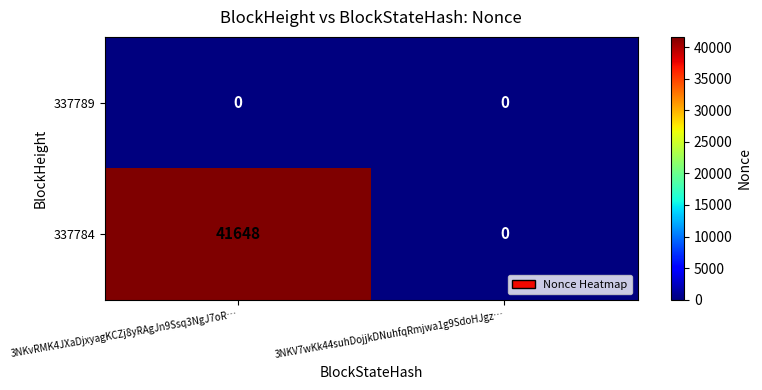

List the series in order of their peak value, highest first.

337784, 337789